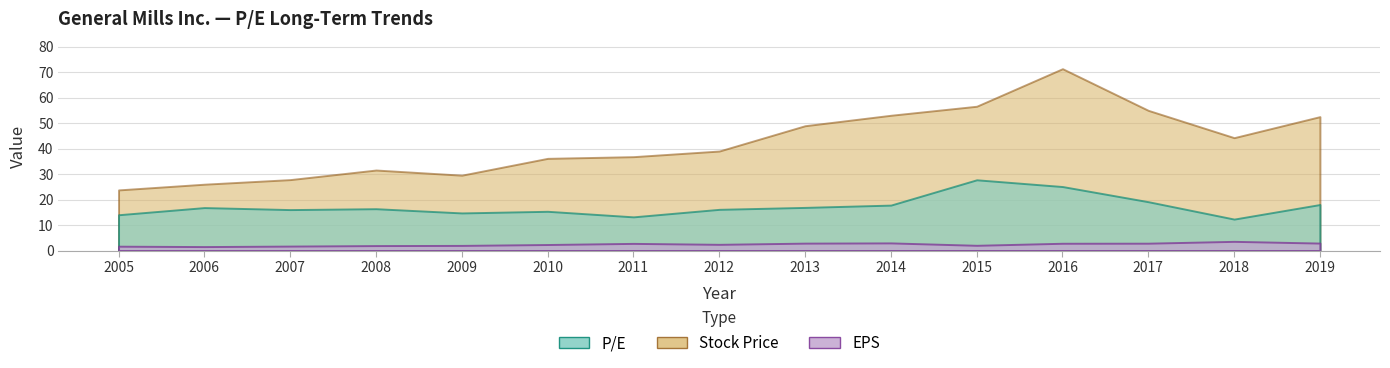

What are all the series names shown in the legend?

P/E, Stock Price, EPS